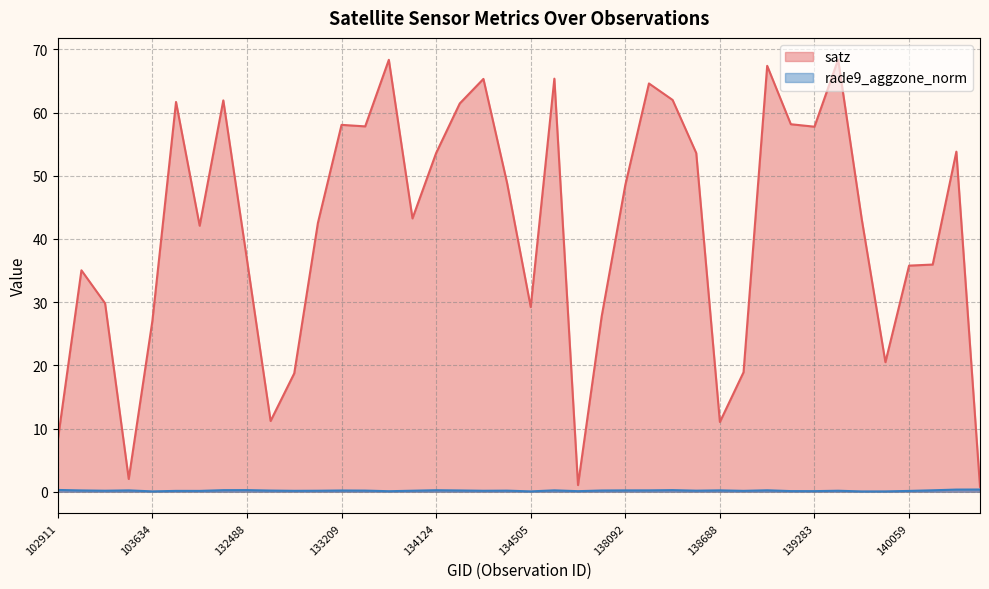

At which category does the chart reach its peak across all series?

139462